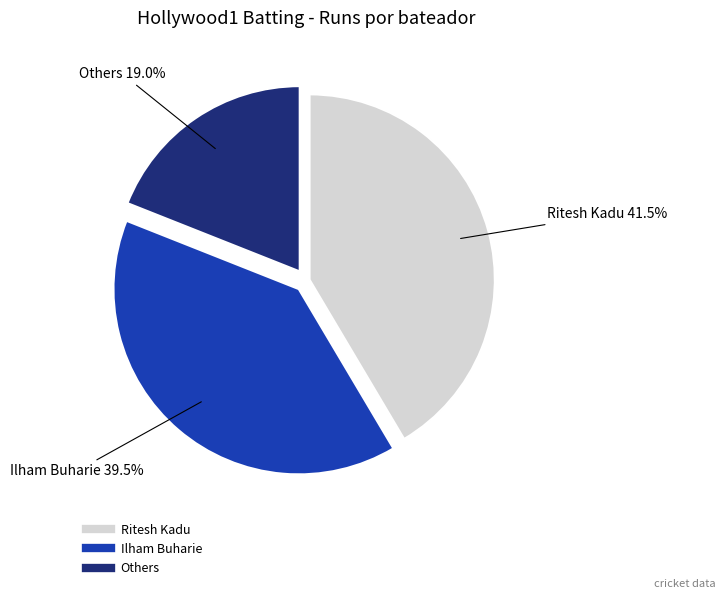

Count the number of slices in the pie.

3